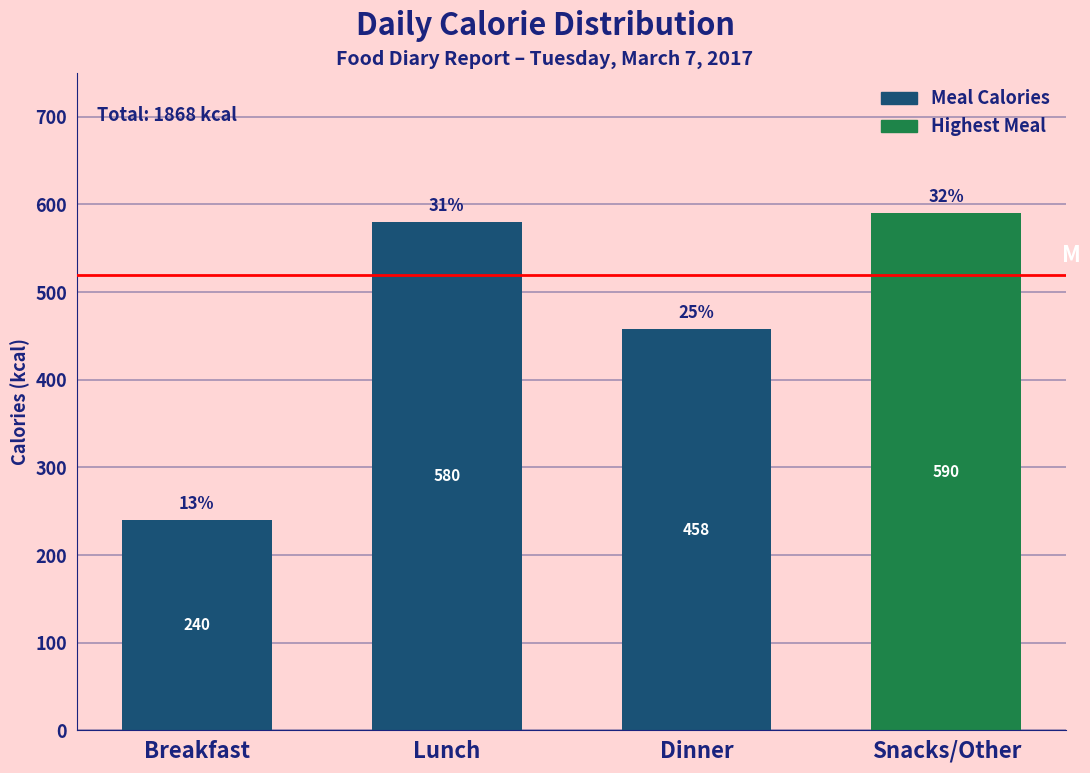

Reading right to left, what are all the values shown in this chart?

Snacks/Other=590	Dinner=458	Lunch=580	Breakfast=240